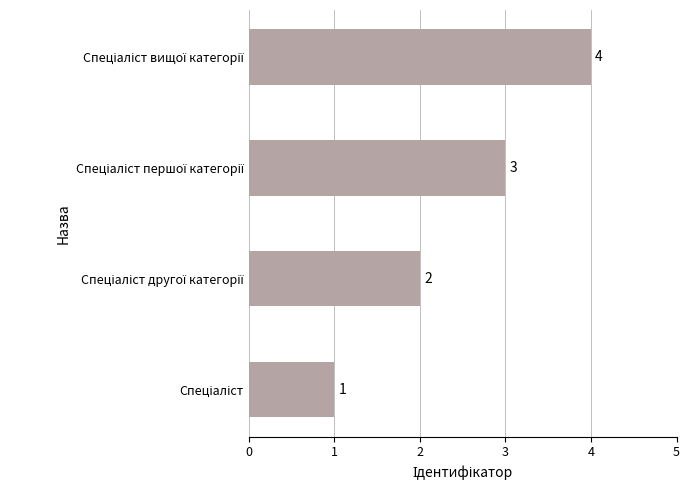

Count the values in the range 2 to 4.

3